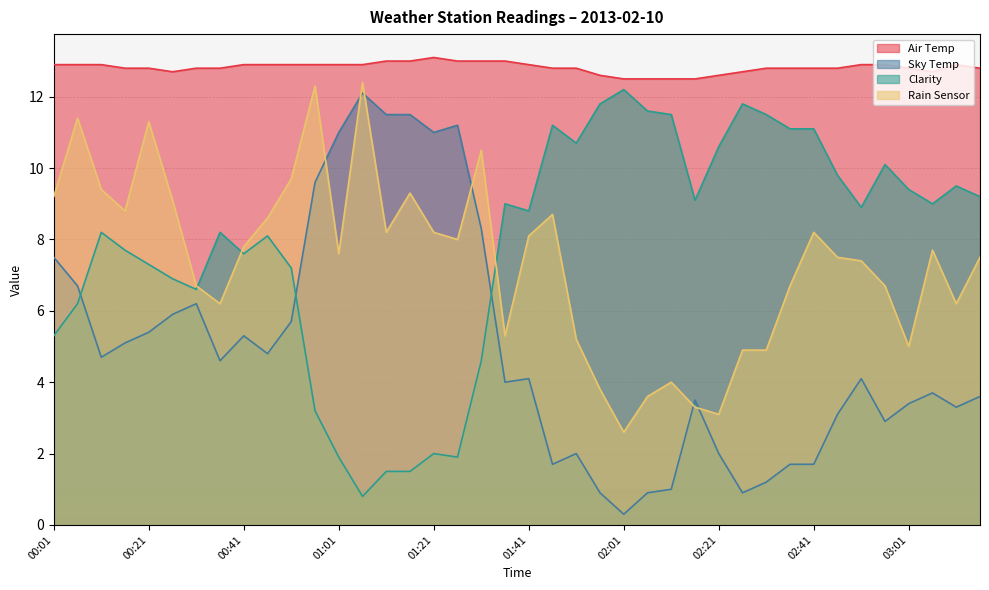

Is it true that Sky Temp equals 1.8 at 03:01?

False